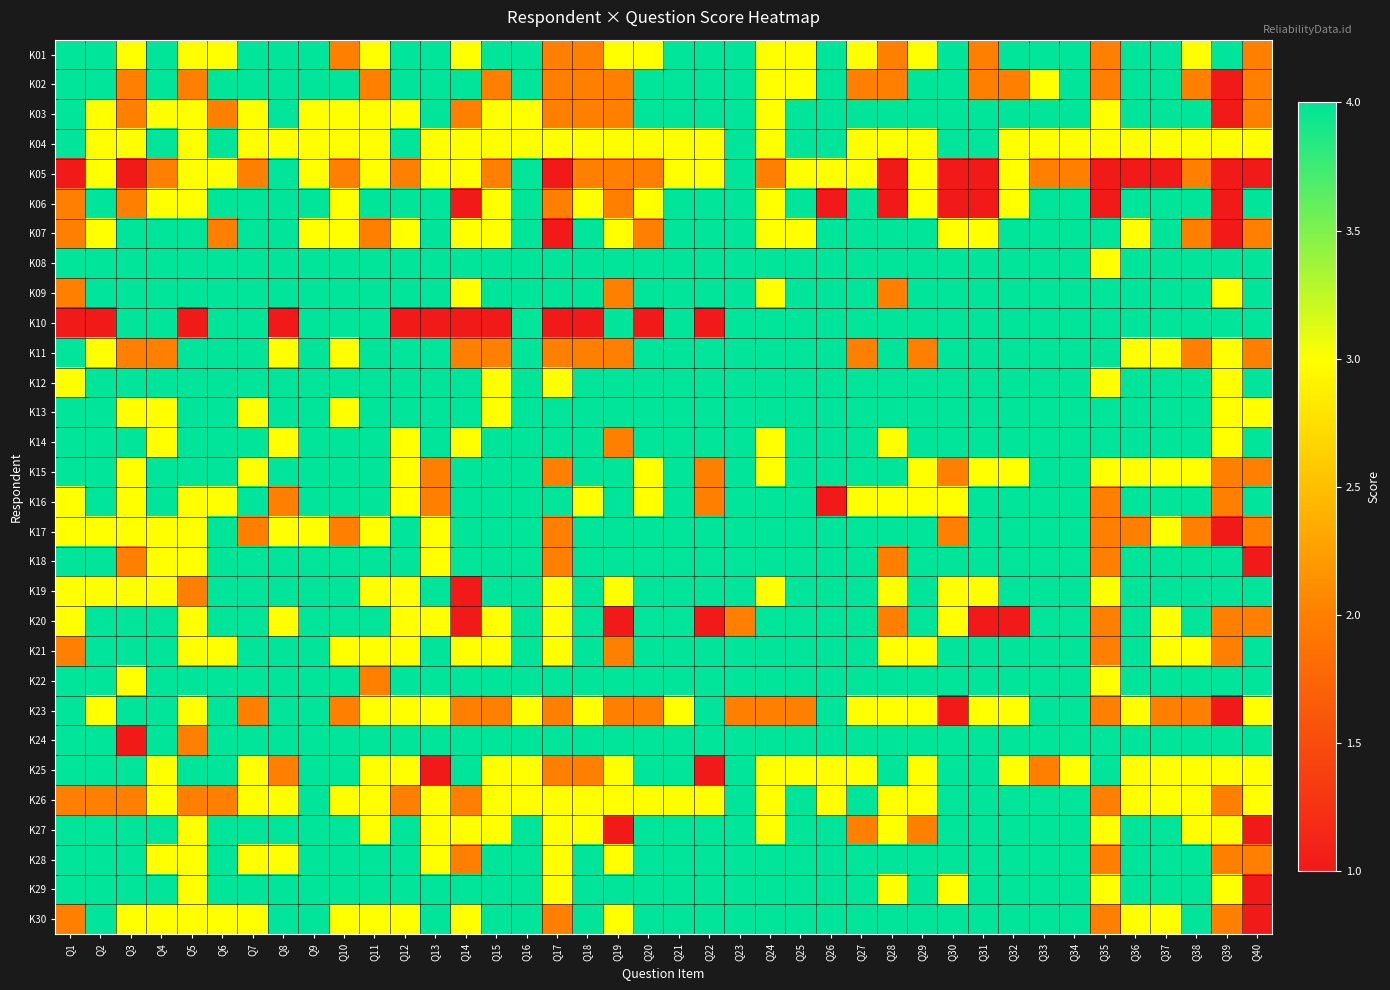

What is the difference between the highest and lowest values at Q11?

2